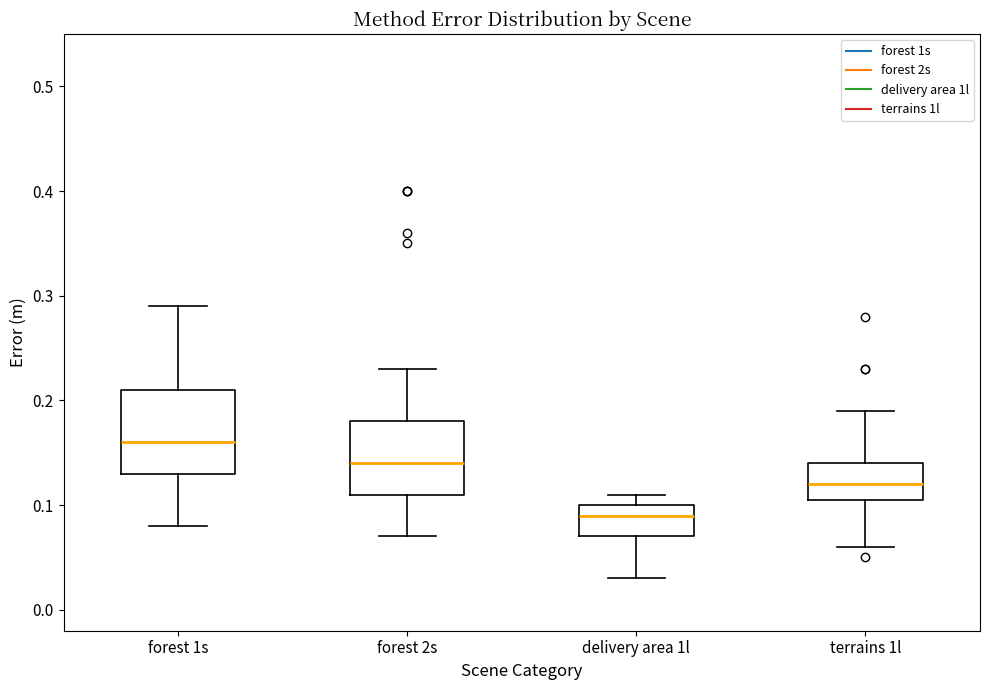

Reading left to right, transcribe this box plot: for each box, give where its median line is, the range the box spans, and where its two whiskers end, as read against the y-axis. The values are not printed on the chart, so give them approximately, as read against the axis.

forest 1s: median 0.16, box 0.13 to 0.21, whiskers 0.08 to 0.29
forest 2s: median 0.14, box 0.11 to 0.18, whiskers 0.07 to 0.23
delivery area 1l: median 0.09, box 0.07 to 0.10, whiskers 0.03 to 0.11
terrains 1l: median 0.12, box 0.11 to 0.14, whiskers 0.06 to 0.19